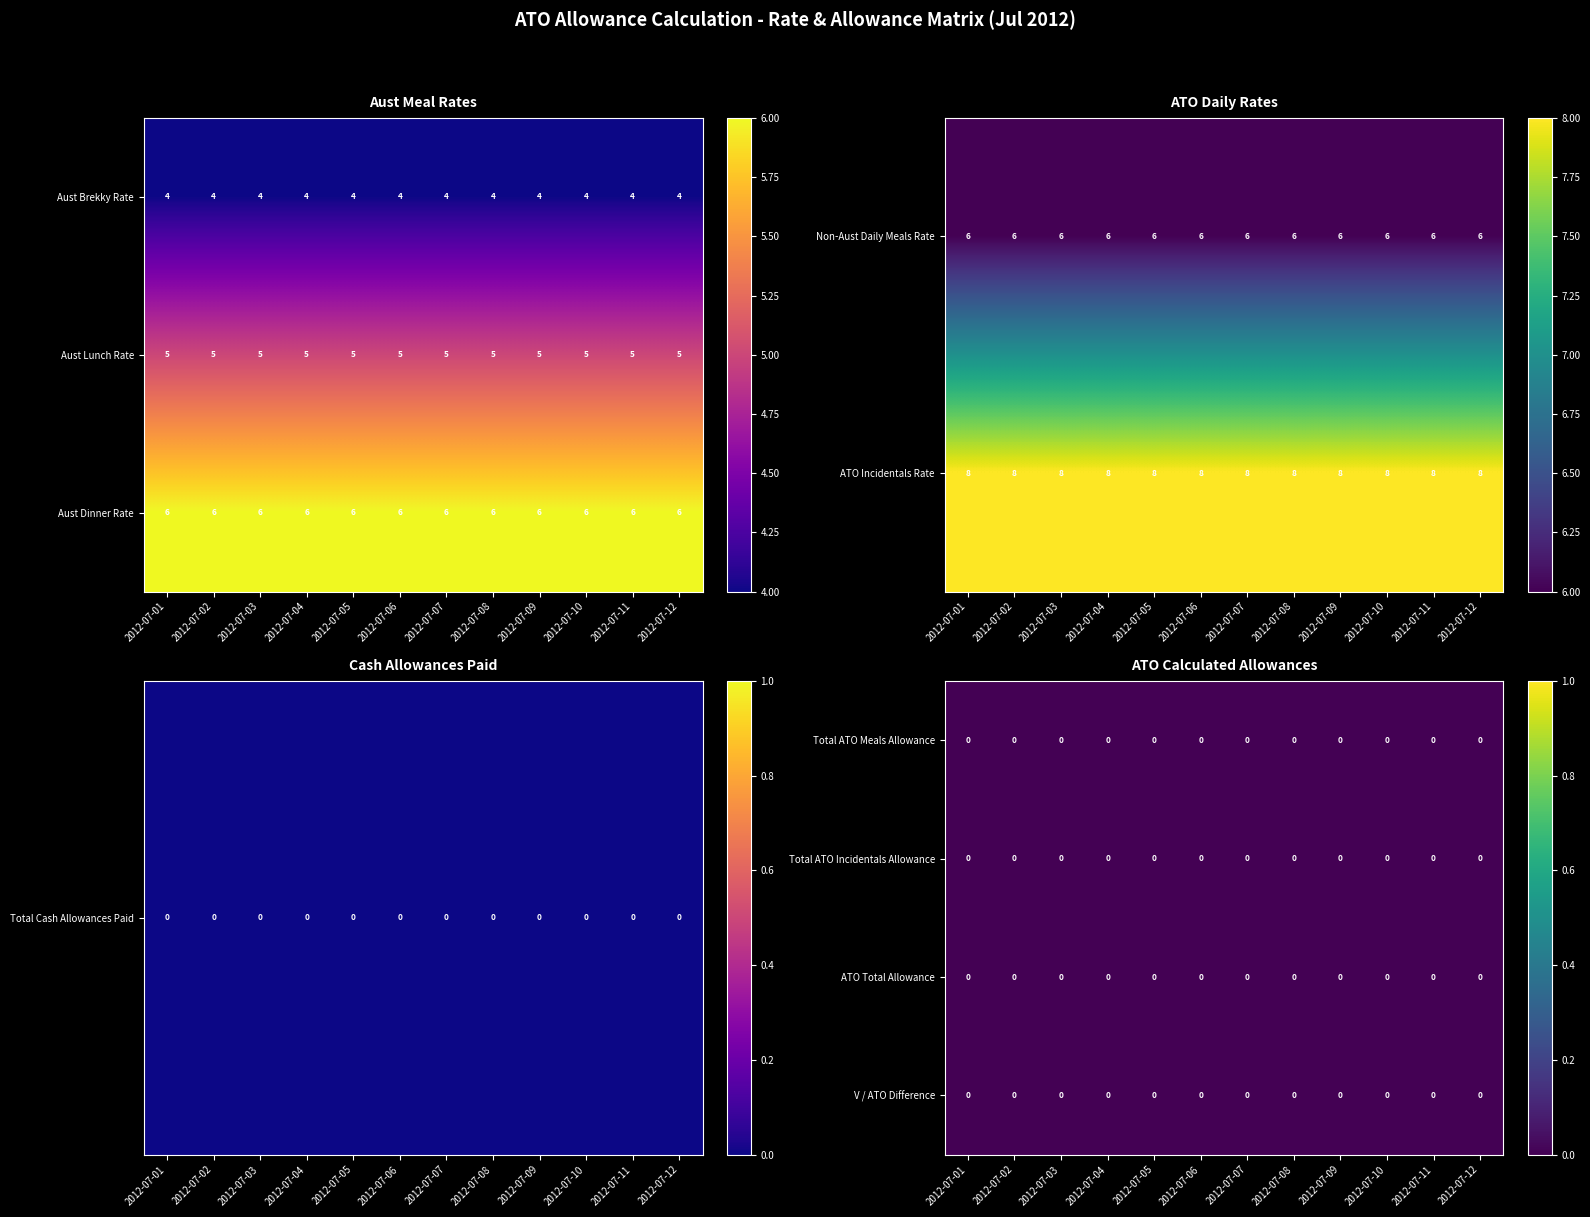

Reading left to right, extract all data points from this chart.

Aust Brekky Rate: 2012-07-01=4	2012-07-02=4	2012-07-03=4	2012-07-04=4	2012-07-05=4	2012-07-06=4	2012-07-07=4	2012-07-08=4	2012-07-09=4	2012-07-10=4	2012-07-11=4	2012-07-12=4
Aust Lunch Rate: 2012-07-01=5	2012-07-02=5	2012-07-03=5	2012-07-04=5	2012-07-05=5	2012-07-06=5	2012-07-07=5	2012-07-08=5	2012-07-09=5	2012-07-10=5	2012-07-11=5	2012-07-12=5
Aust Dinner Rate: 2012-07-01=6	2012-07-02=6	2012-07-03=6	2012-07-04=6	2012-07-05=6	2012-07-06=6	2012-07-07=6	2012-07-08=6	2012-07-09=6	2012-07-10=6	2012-07-11=6	2012-07-12=6
Non-Aust Daily Meals Rate per Day: 2012-07-01=6	2012-07-02=6	2012-07-03=6	2012-07-04=6	2012-07-05=6	2012-07-06=6	2012-07-07=6	2012-07-08=6	2012-07-09=6	2012-07-10=6	2012-07-11=6	2012-07-12=6
ATO Incidentals Rate per Day: 2012-07-01=8	2012-07-02=8	2012-07-03=8	2012-07-04=8	2012-07-05=8	2012-07-06=8	2012-07-07=8	2012-07-08=8	2012-07-09=8	2012-07-10=8	2012-07-11=8	2012-07-12=8
Total ATO Meals Allowance: 2012-07-01=0	2012-07-02=0	2012-07-03=0	2012-07-04=0	2012-07-05=0	2012-07-06=0	2012-07-07=0	2012-07-08=0	2012-07-09=0	2012-07-10=0	2012-07-11=0	2012-07-12=0
Total ATO Incidentals Allowance: 2012-07-01=0	2012-07-02=0	2012-07-03=0	2012-07-04=0	2012-07-05=0	2012-07-06=0	2012-07-07=0	2012-07-08=0	2012-07-09=0	2012-07-10=0	2012-07-11=0	2012-07-12=0
ATO Total Allowance: 2012-07-01=0	2012-07-02=0	2012-07-03=0	2012-07-04=0	2012-07-05=0	2012-07-06=0	2012-07-07=0	2012-07-08=0	2012-07-09=0	2012-07-10=0	2012-07-11=0	2012-07-12=0
Total Cash Allowances Paid (AUD$): 2012-07-01=0	2012-07-02=0	2012-07-03=0	2012-07-04=0	2012-07-05=0	2012-07-06=0	2012-07-07=0	2012-07-08=0	2012-07-09=0	2012-07-10=0	2012-07-11=0	2012-07-12=0
V / ATO Difference: 2012-07-01=0	2012-07-02=0	2012-07-03=0	2012-07-04=0	2012-07-05=0	2012-07-06=0	2012-07-07=0	2012-07-08=0	2012-07-09=0	2012-07-10=0	2012-07-11=0	2012-07-12=0